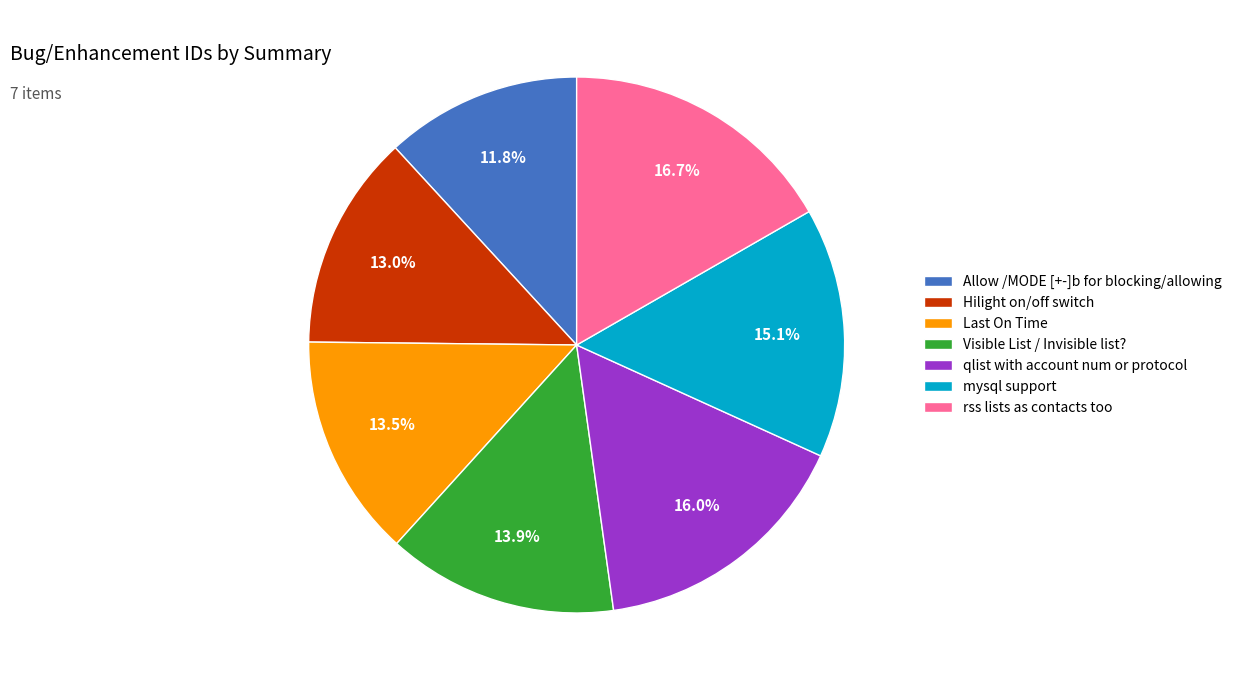

Do Visible List / Invisible list? and qlist with account num or protocol together represent more than half of the pie?

No